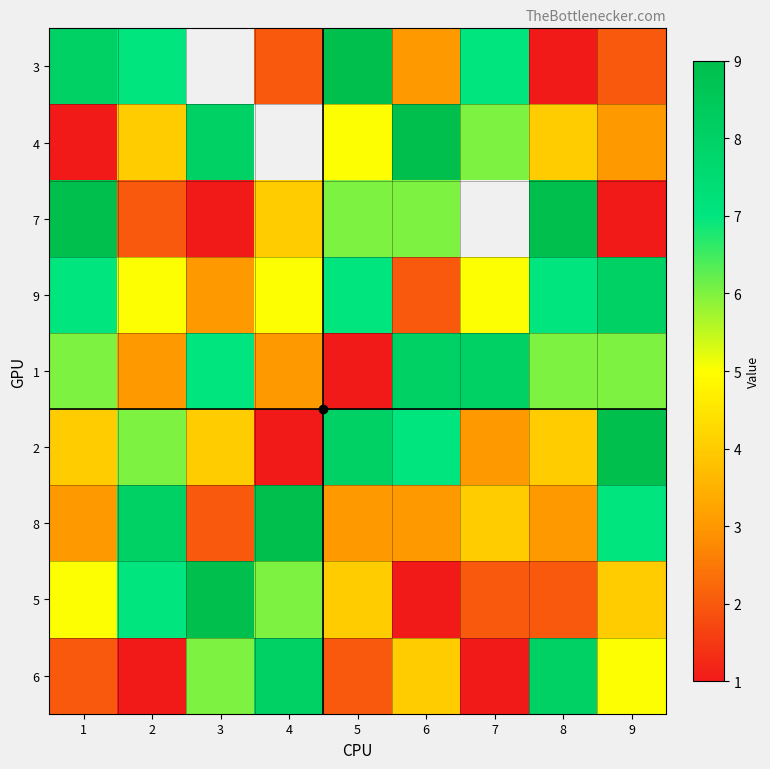

The value of 3 at 1 is 3.3. True or false?

False